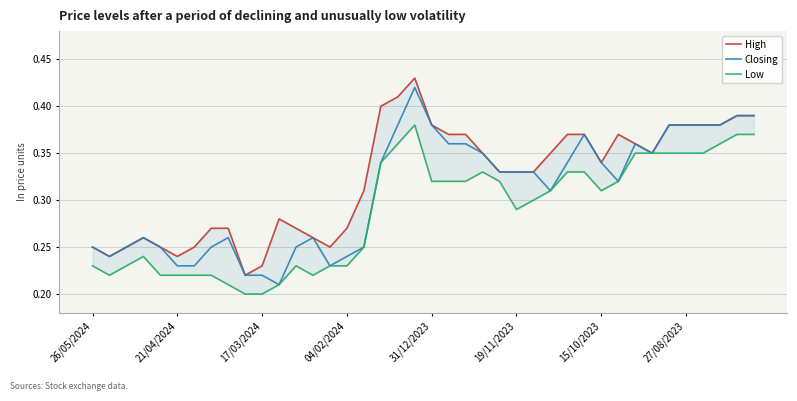

What position from the right is 26/05/2024?

40